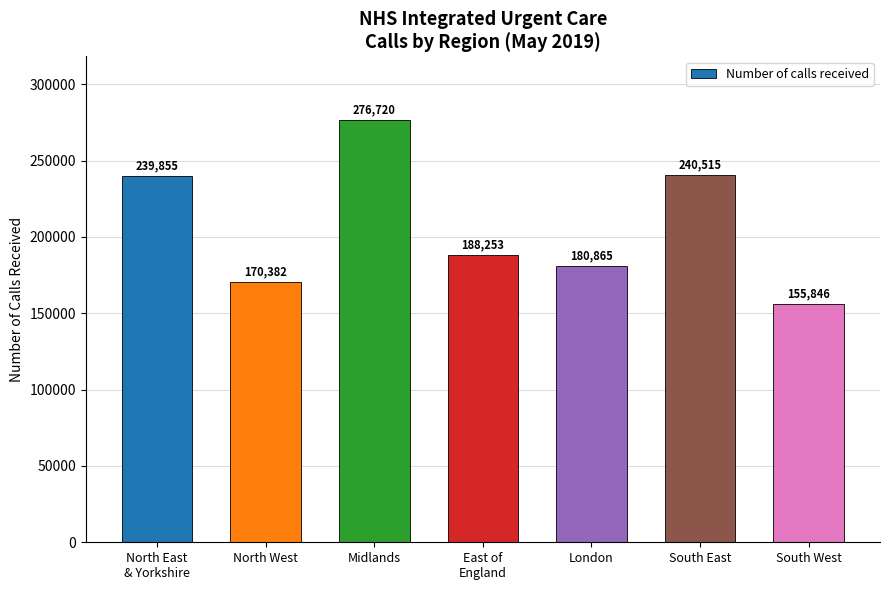

What position from the left is South West?

7